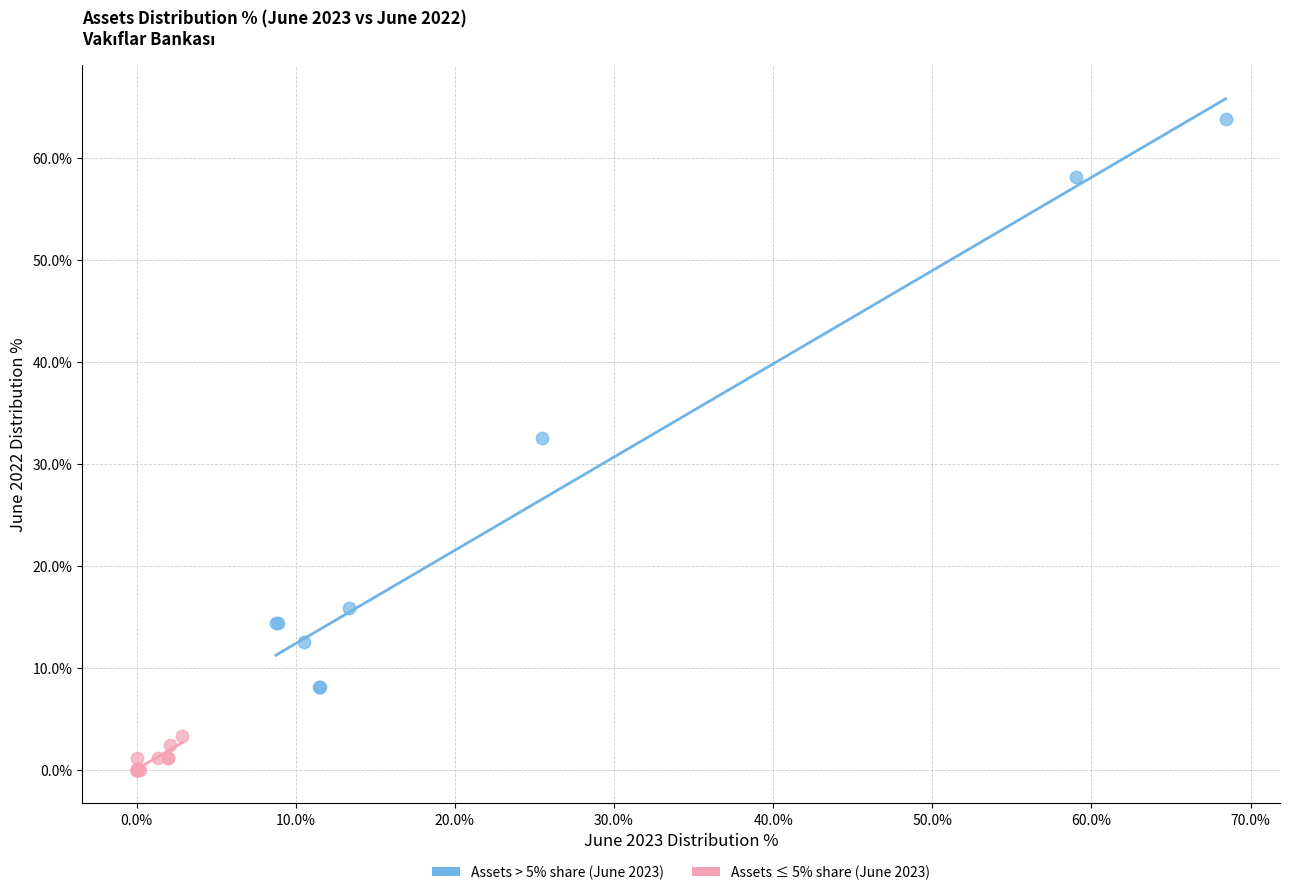

Which series has the largest Y range (max minus min)?

Assets > 5% share (June 2023)